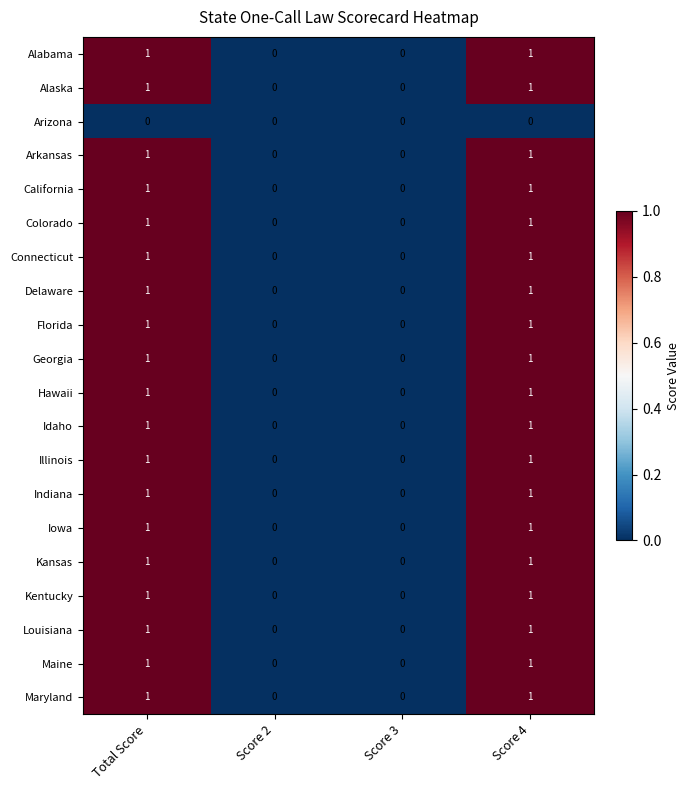

How many categories are shown in the chart?

4